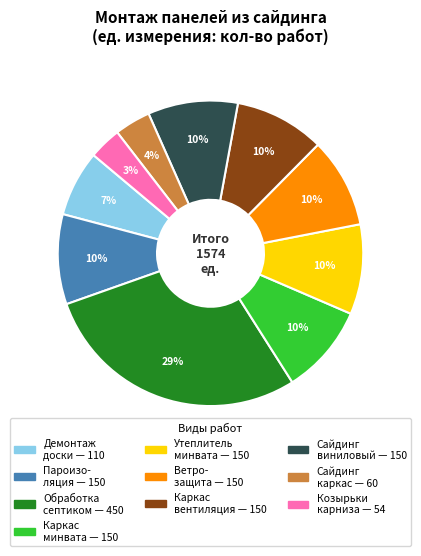

To the nearest percent, what is the difference between the largest and smallest slice percentages?

25%